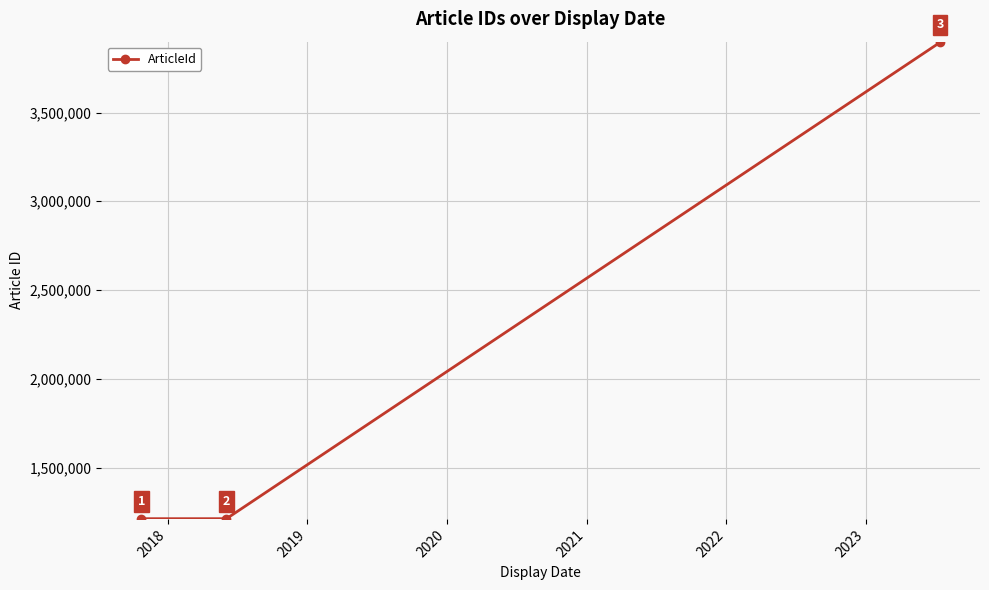

What is the value of the 2nd point from the left?

1212411